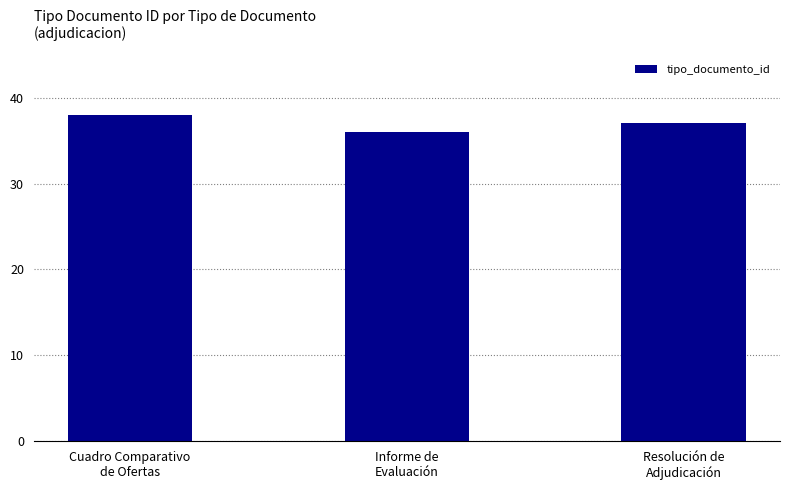

The chart shows a value of 56 at Cuadro Comparativo
de Ofertas. True or false?

False